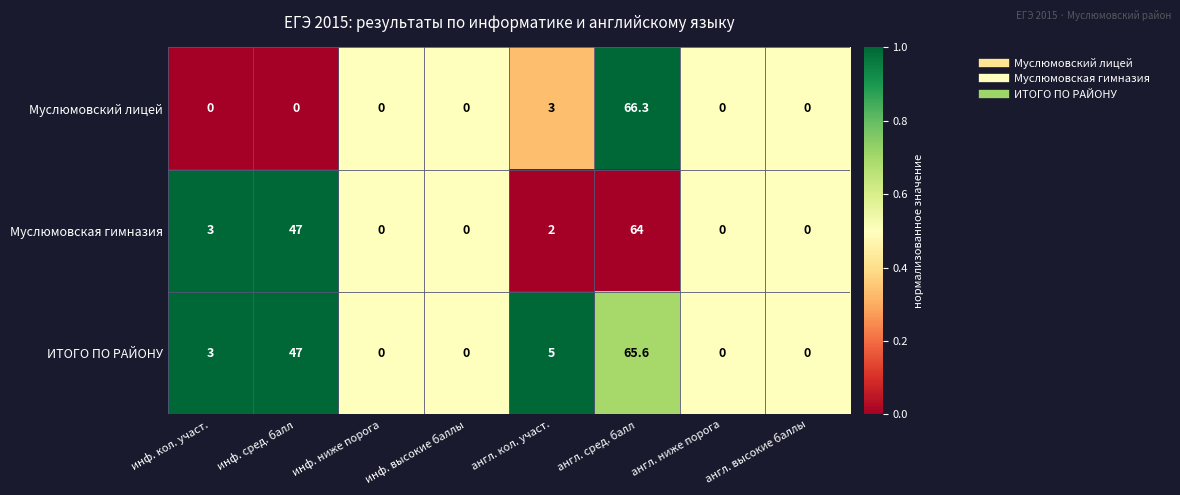

What is the total value across all series at англ. сред. балл?

195.9